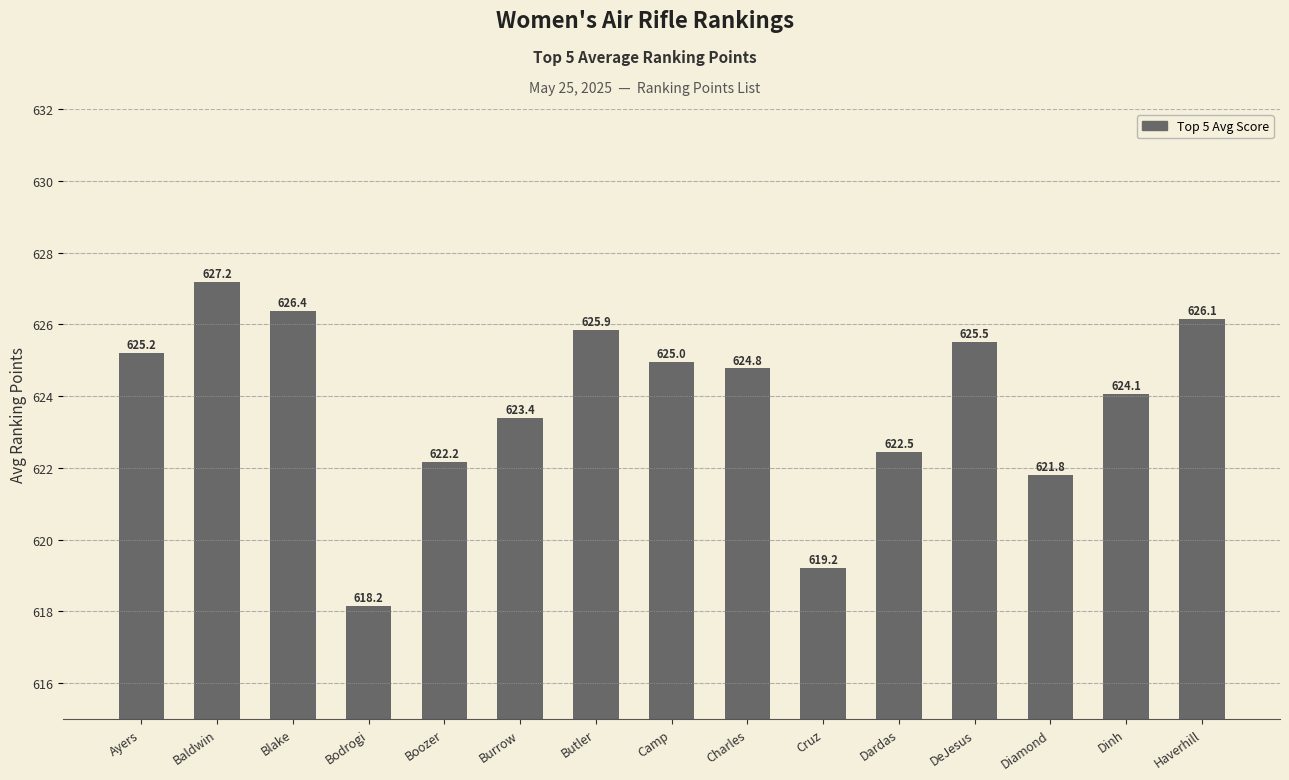

What is the label of the 5th bar from the left?

Boozer